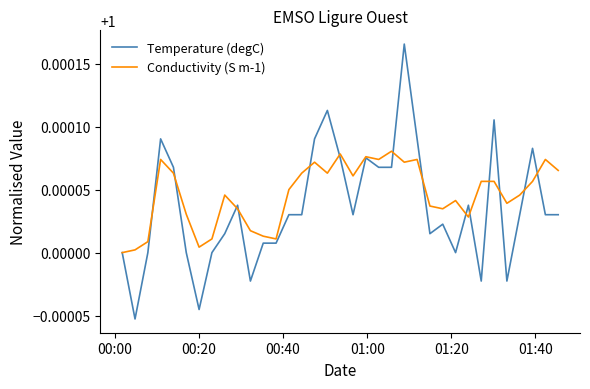

Which series has the widest spread of values?

Temperature (degC)